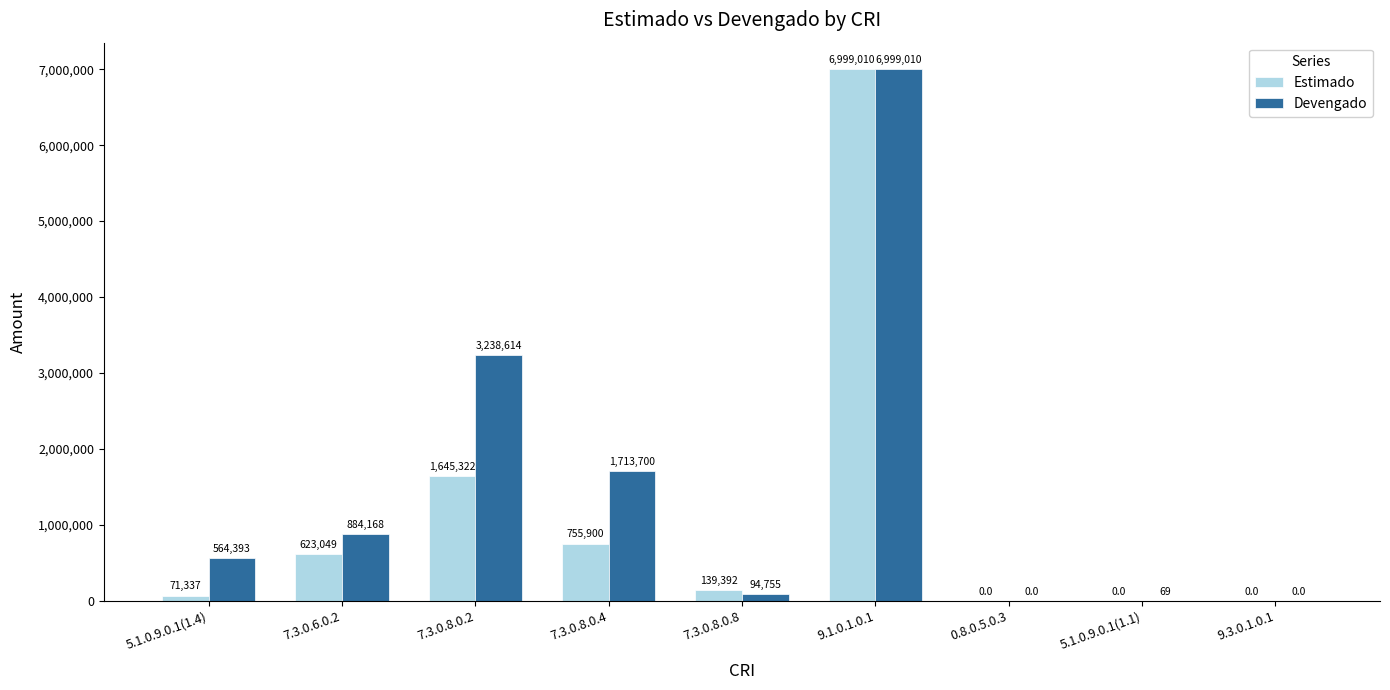

Between 7.3.0.8.0.8 and 9.1.0.1.0.1, which series saw the biggest shift?

Devengado